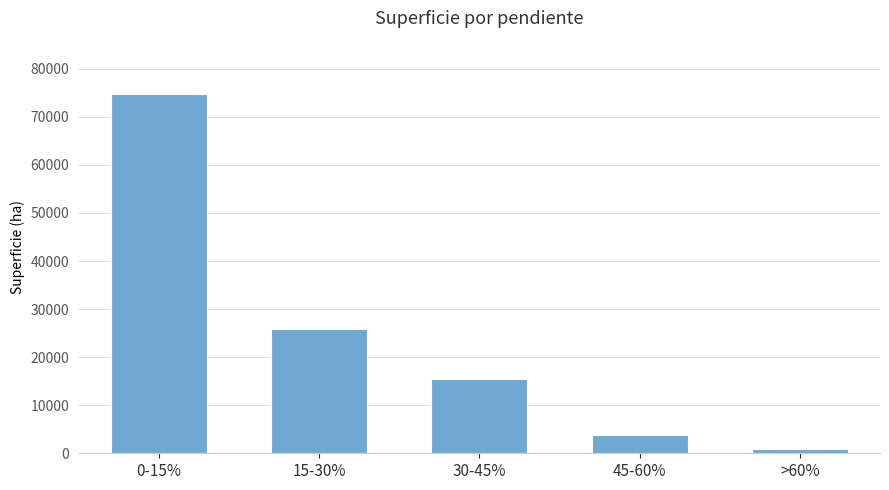

Reading left to right, what are all the values shown in this chart?

74645.0	25785.2	15425.5	3829.6	983.7